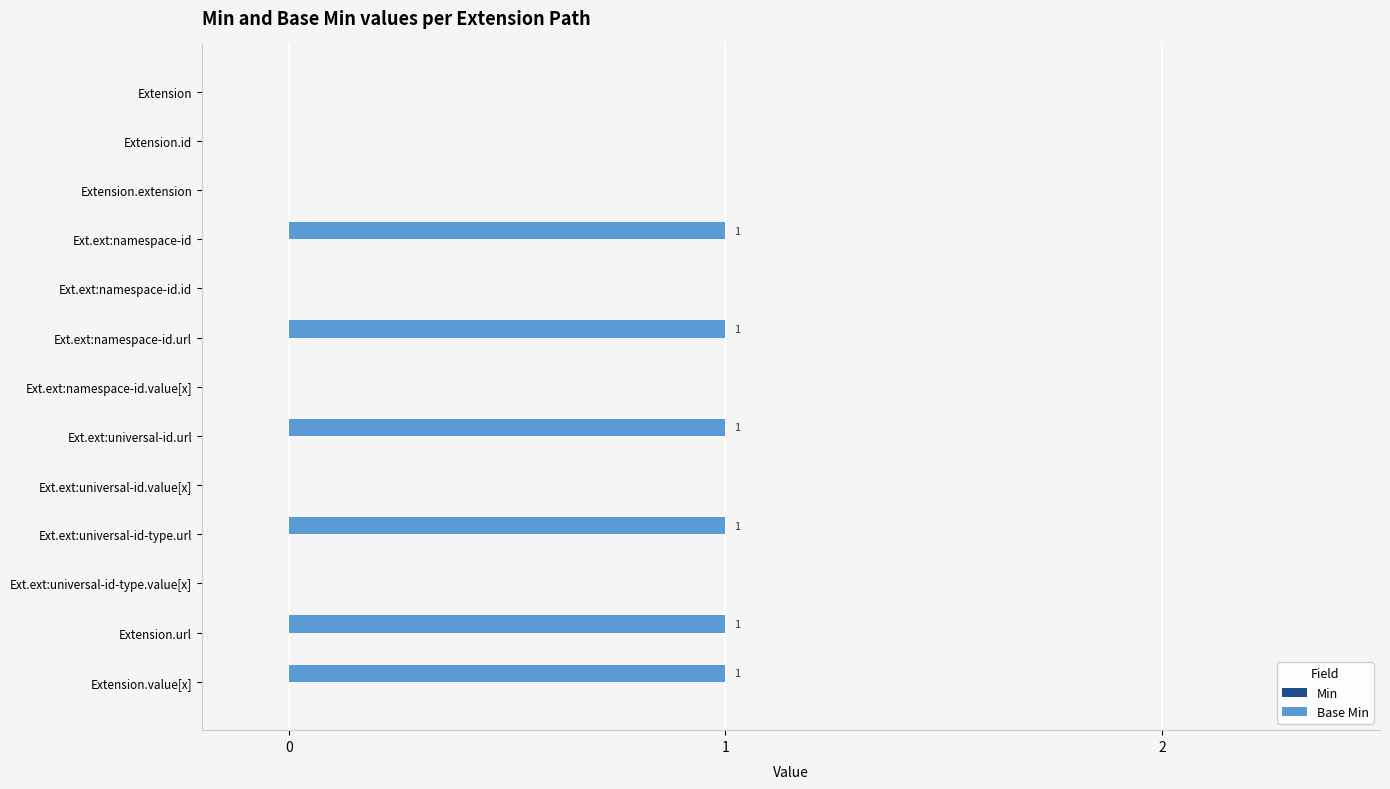

Between Ext.ext:universal-id-type.value[x] and Ext.ext:universal-id-type.url, which is larger?

Ext.ext:universal-id-type.url